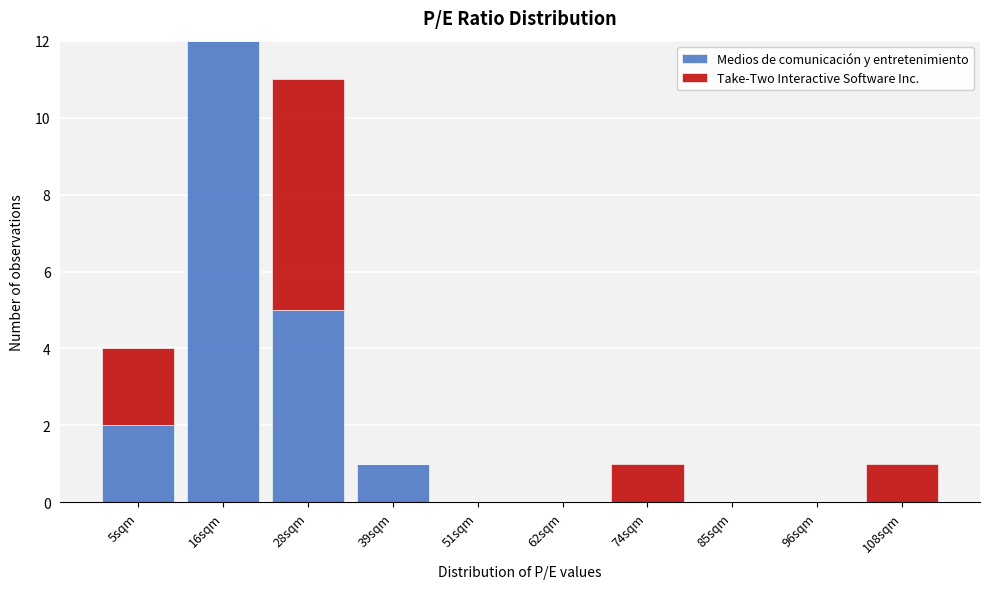

Reading right to left, what are the values for Medios de comunicación y entretenimiento?

108sqm=0	96sqm=0	85sqm=0	74sqm=0	62sqm=0	51sqm=0	39sqm=1	28sqm=5	16sqm=12	5sqm=2